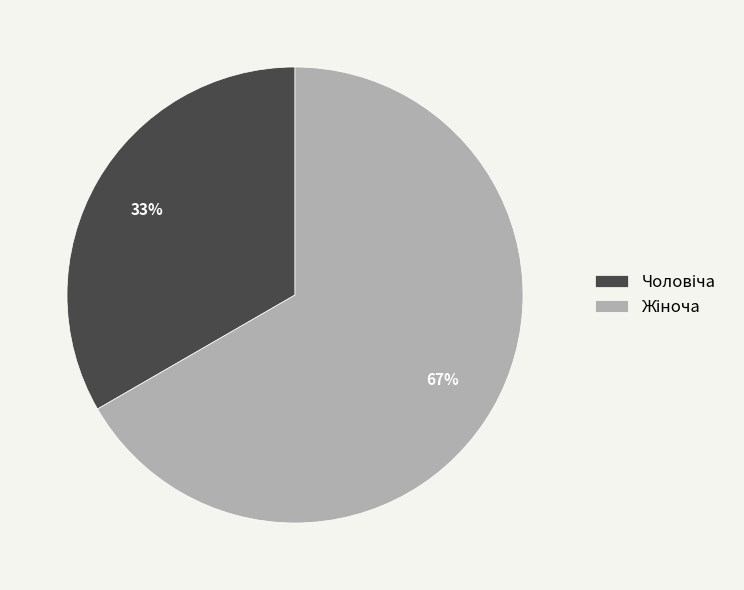

How many segments does this pie chart have?

2